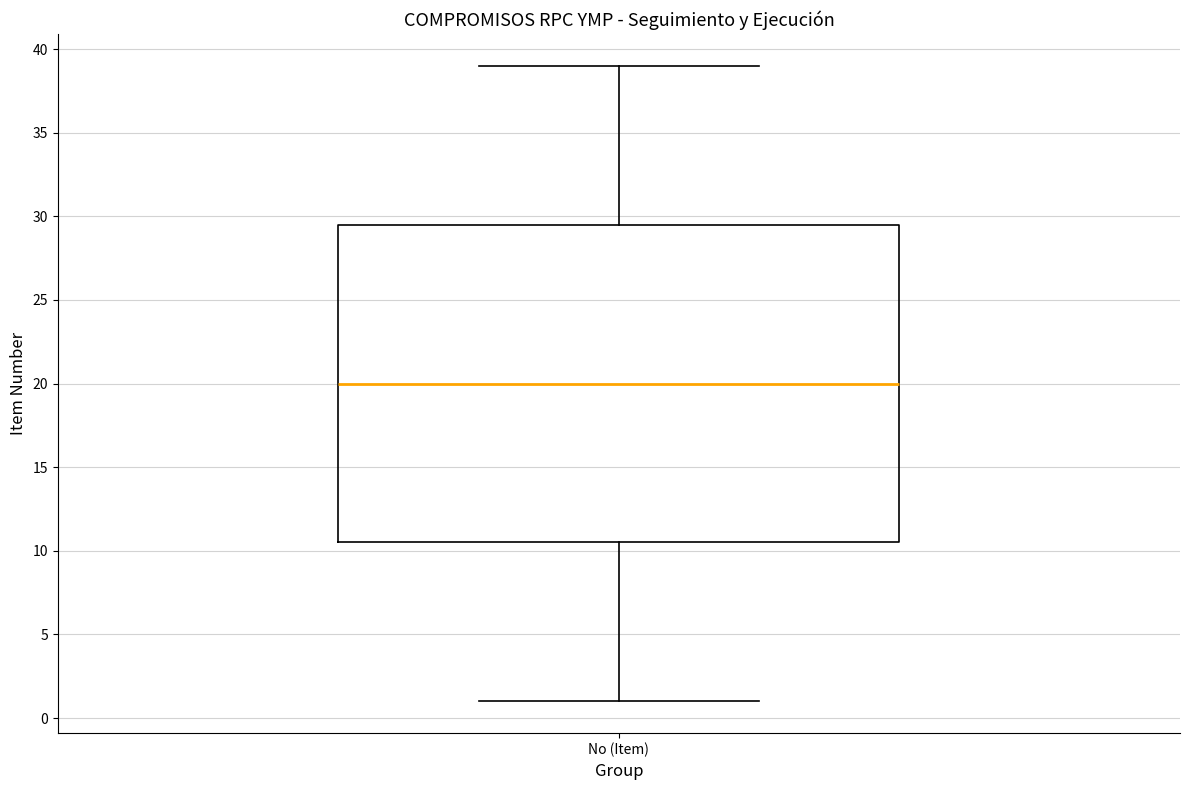

Where is the upper edge of the box for No (Item) on the y-axis? The values are not printed on the chart, so give them approximately, as read against the axis.

29.5